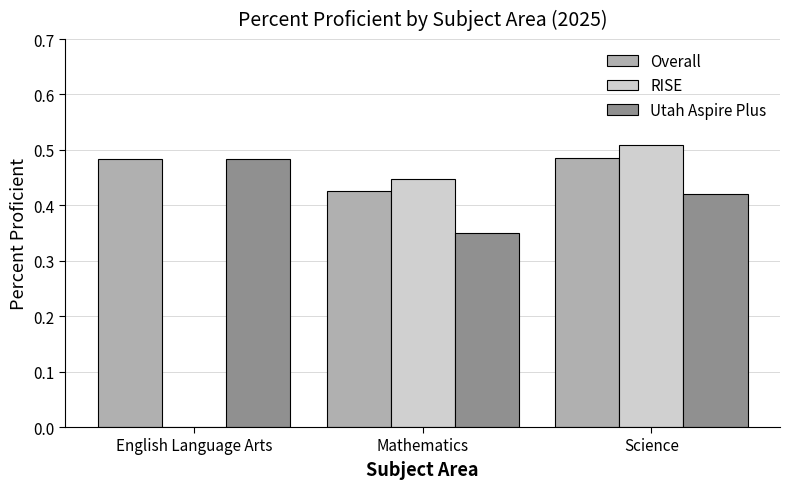

At which category is the sum across all series the highest?

Science